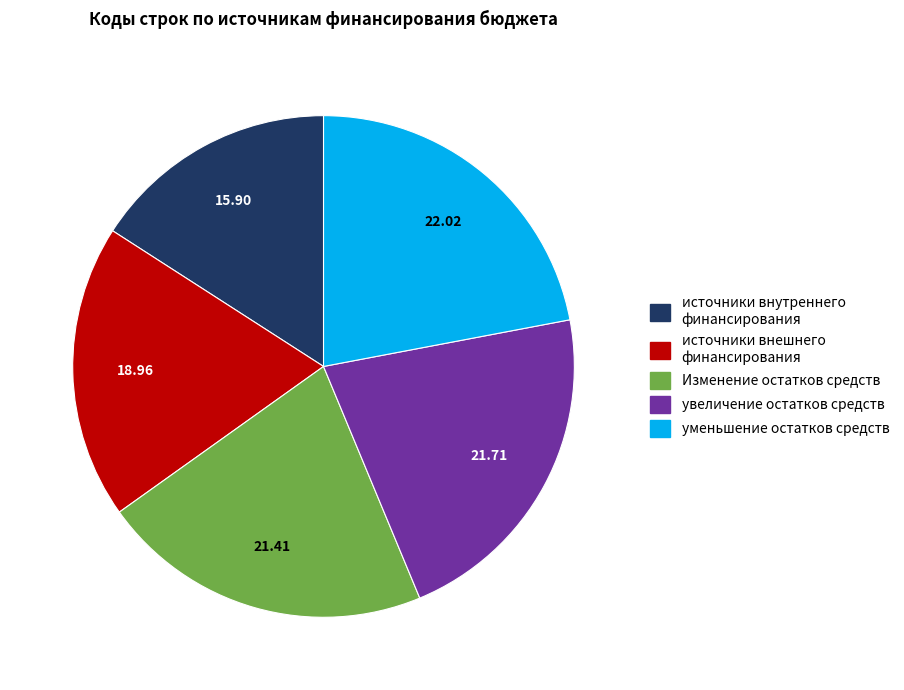

Does any single category account for the majority?

No